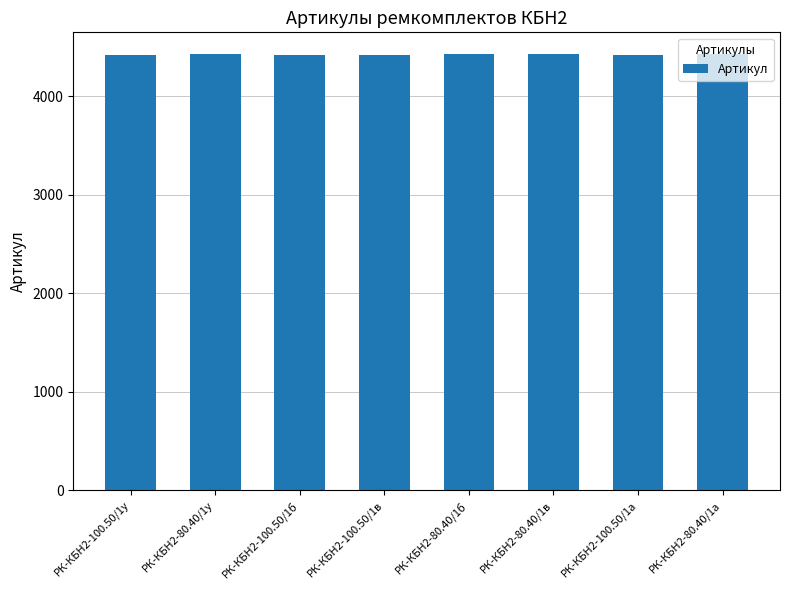

What is the smallest value displayed?

4421